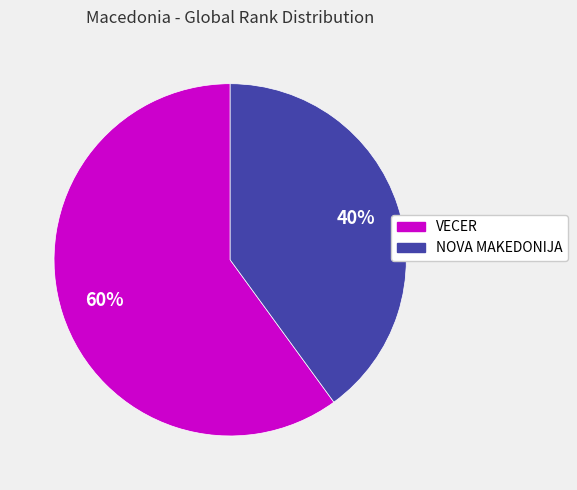

What is the ratio of the value at VECER to the value at NOVA MAKEDONIJA?

1.5